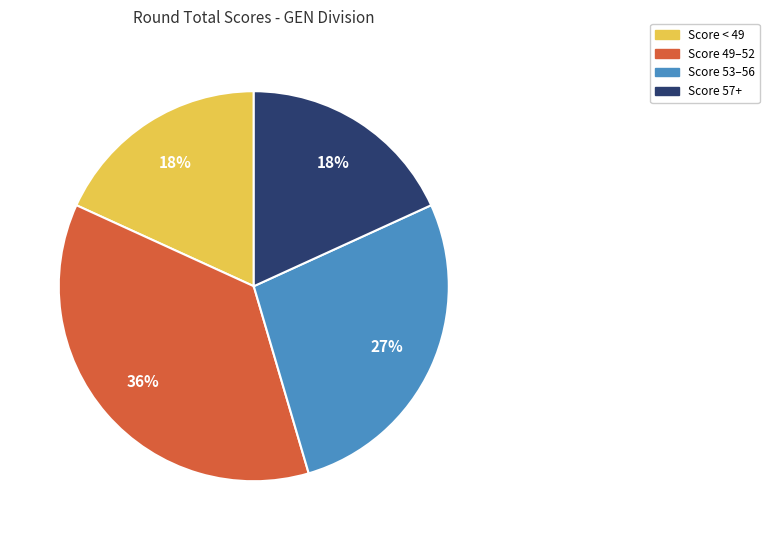

To the nearest percent, what percentage of the pie is Score < 49?

18%